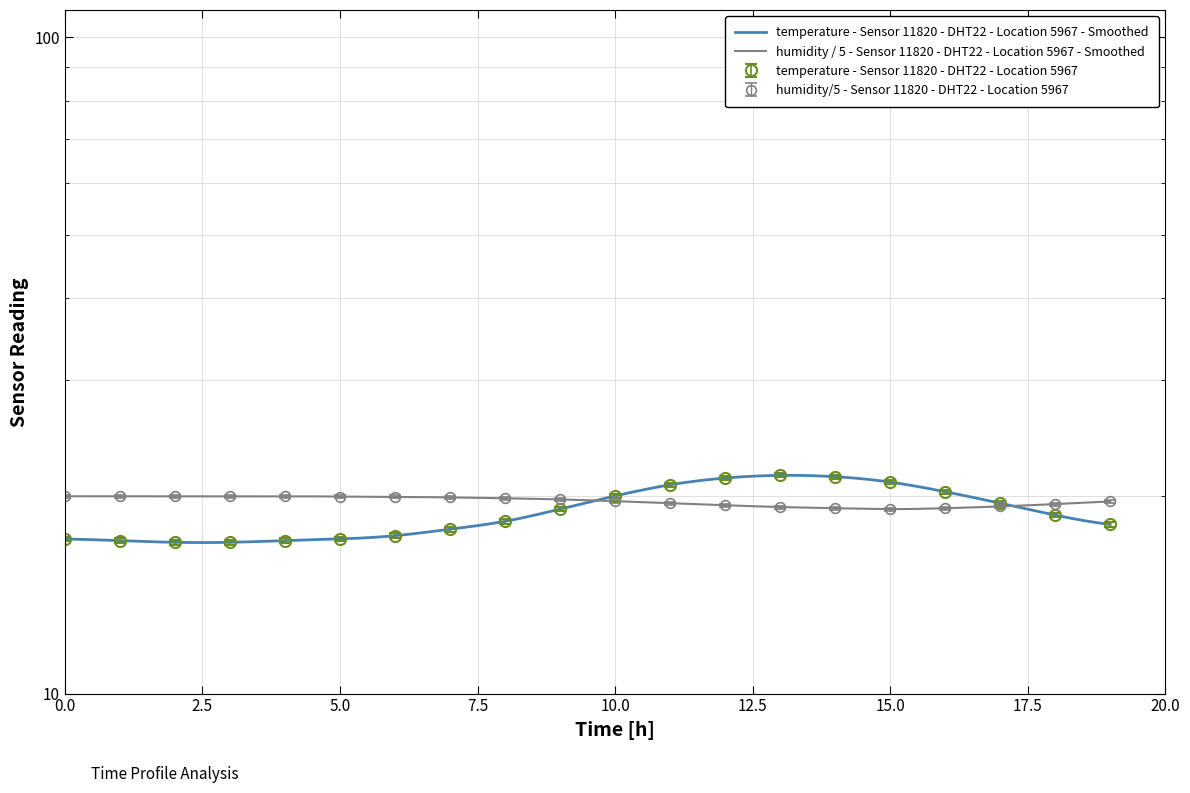

How many times do humidity and temperature cross each other?

2